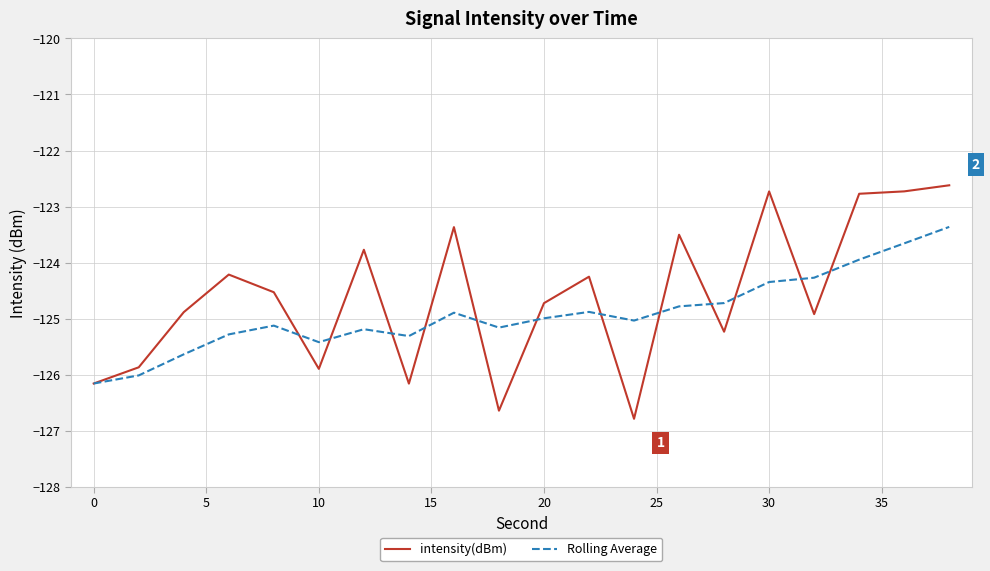

Which series has the widest spread of values?

intensity(dBm)